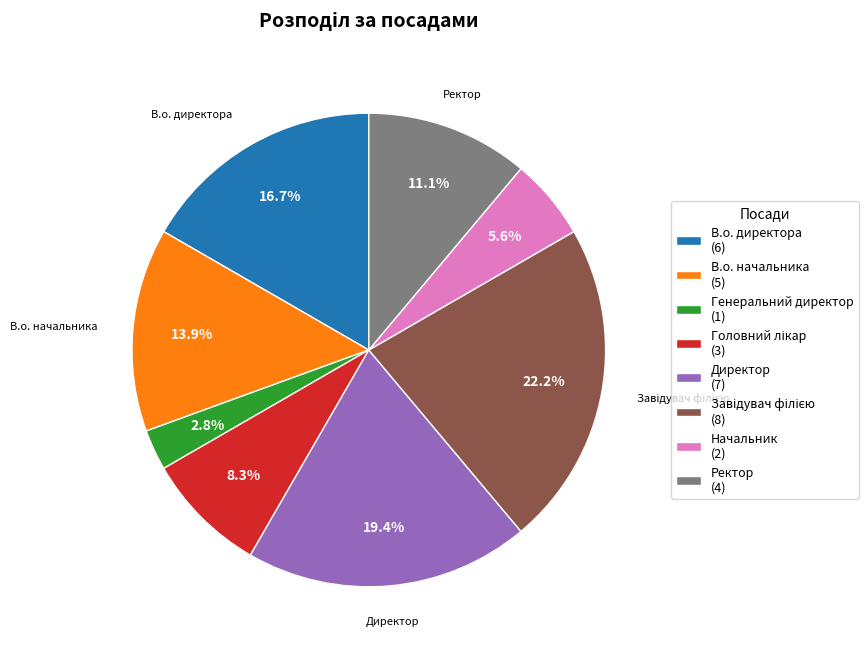

Does В.о. начальника (5) represent more than half of the total?

No